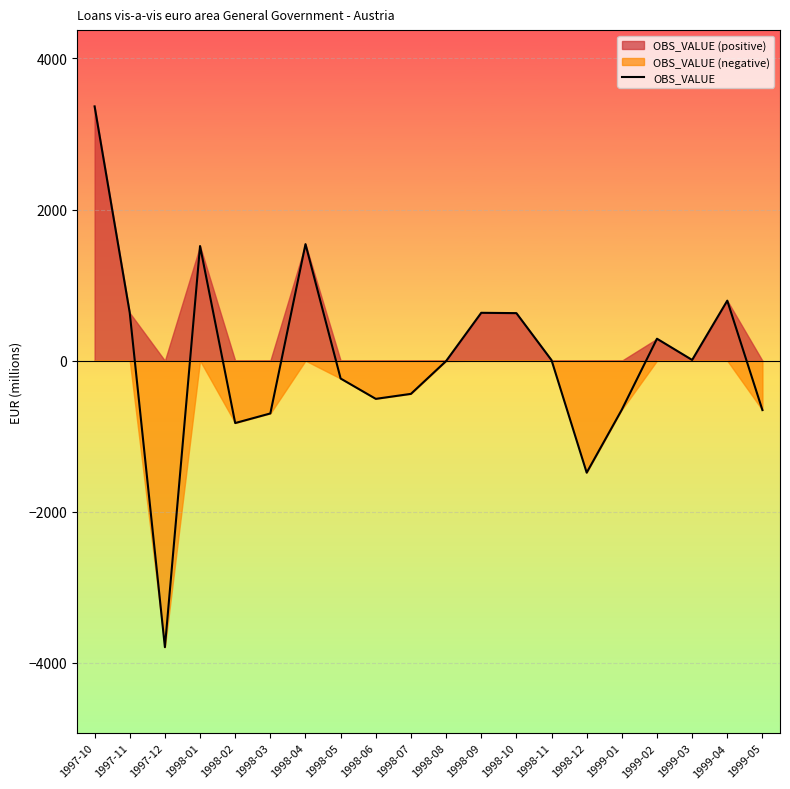

What is the sum of all values?

133.4